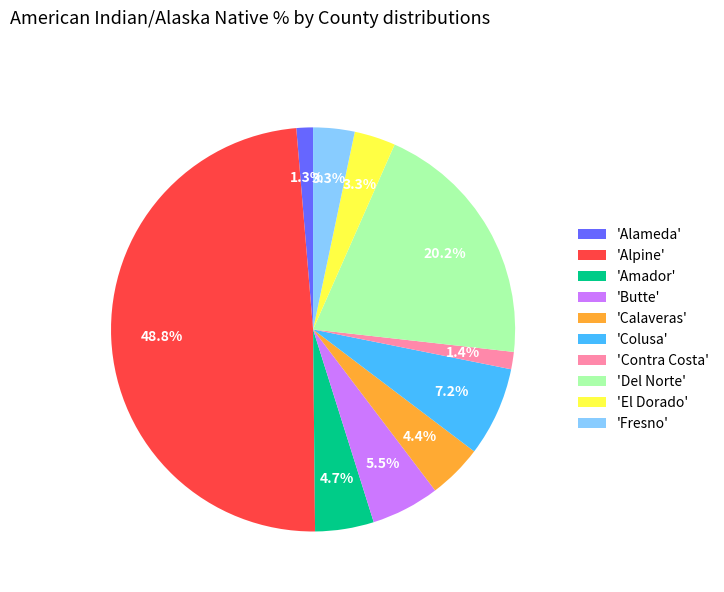

What percentage is NOT represented by 'Del Norte'?

79.8%